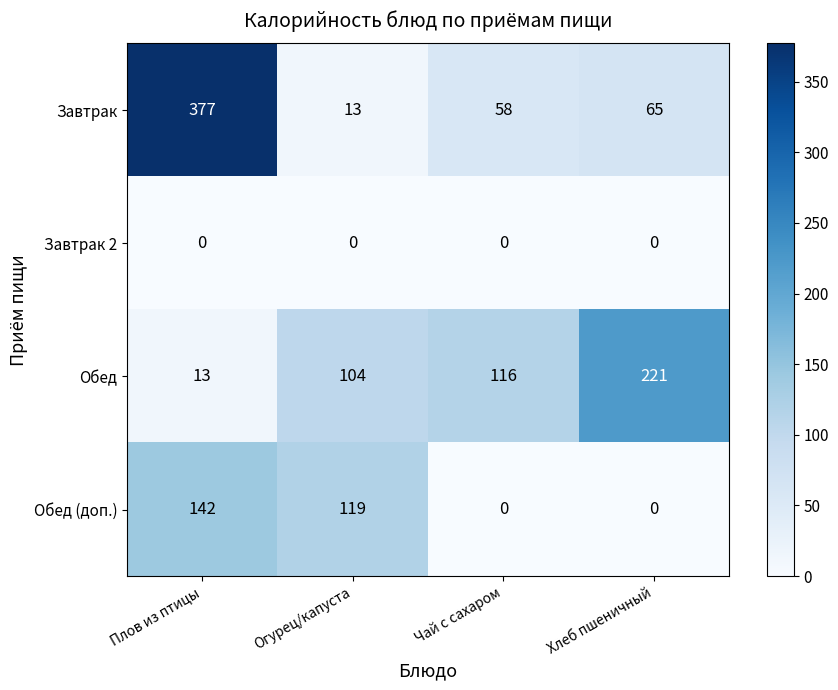

What is the maximum value shown in the chart?

377